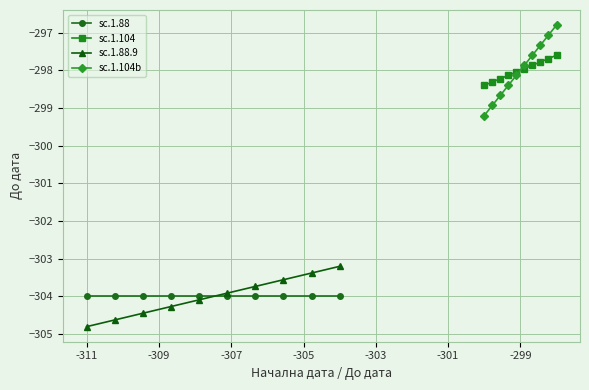

What is the minimum value for sc.1.104b?

-299.2